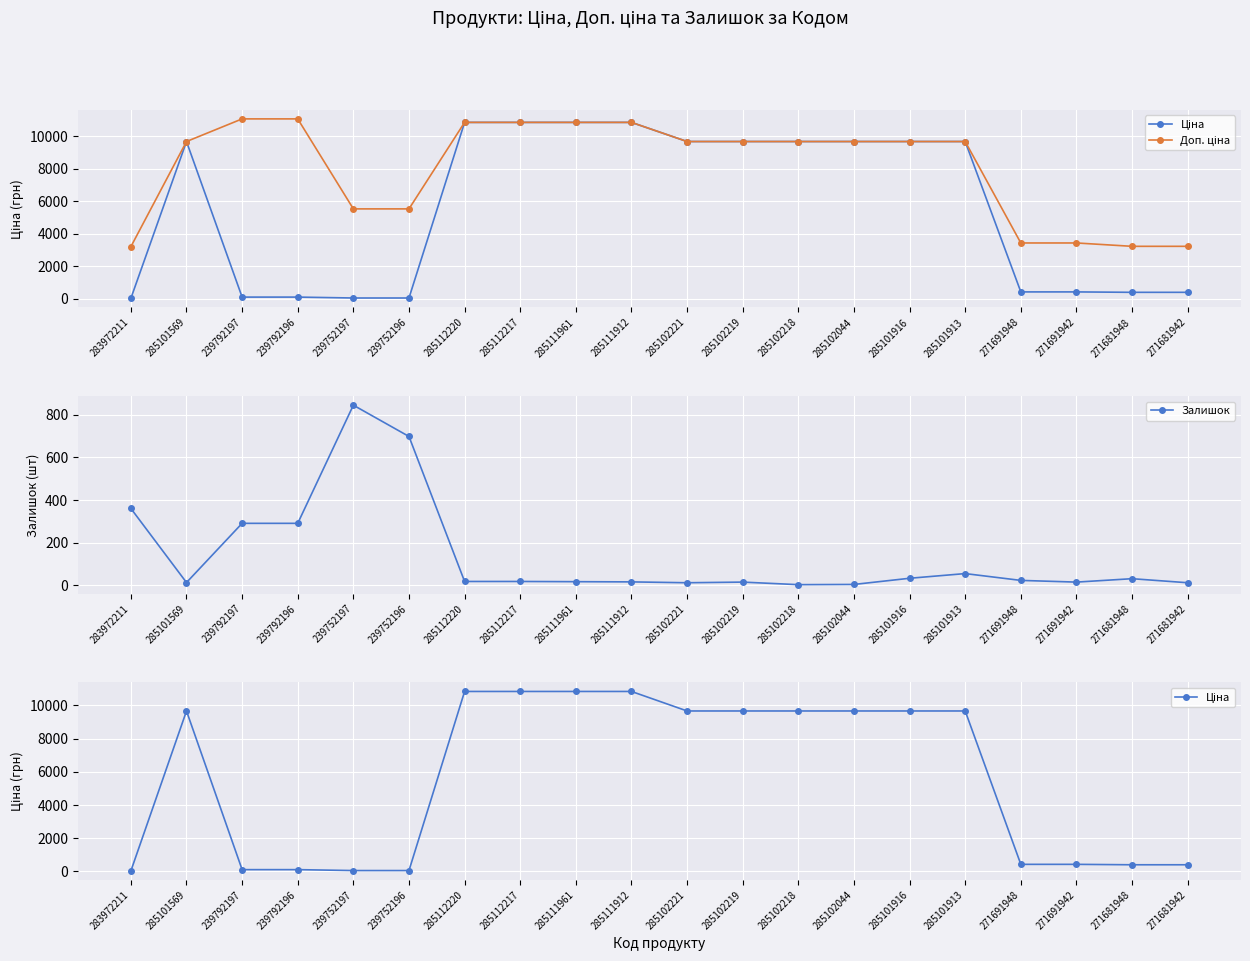

True or false: Ціна and Доп. ціна cross at least once.

False